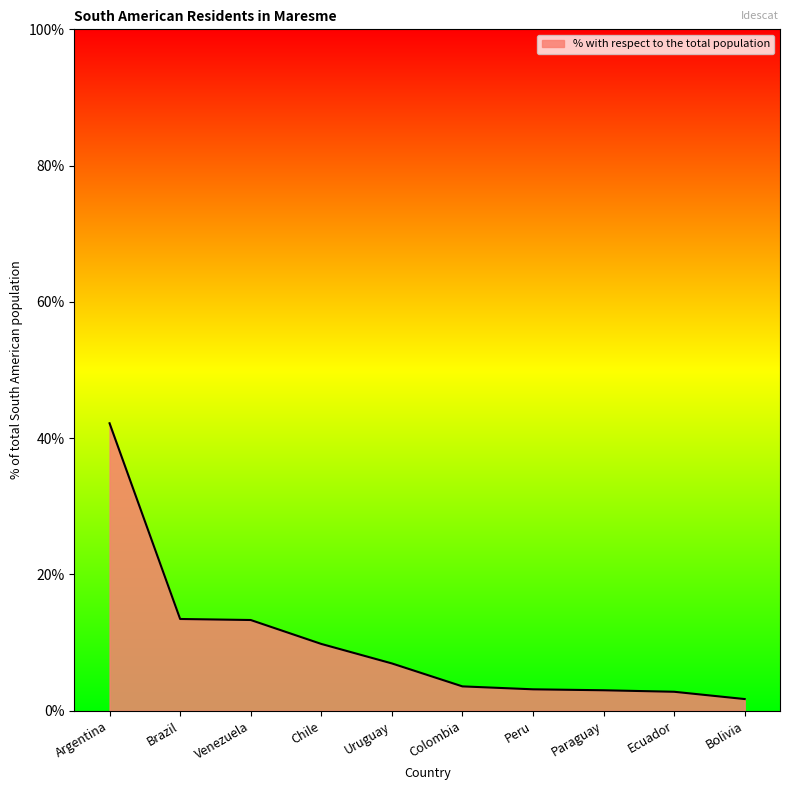

What is the change in value from Venezuela to Colombia?

-9.7